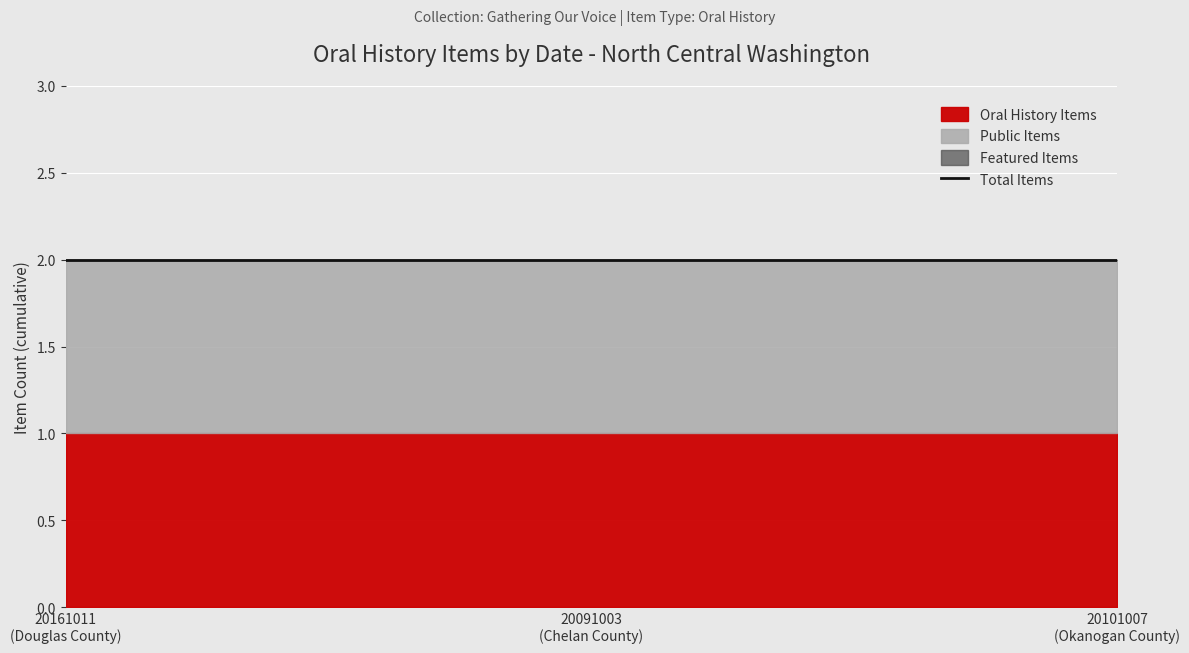

Reading left to right, extract all data points from this chart.

Oral History Items: 20161011=1	20091003=1	20101007=1
Public Items: 20161011=1	20091003=1	20101007=1
Featured Items: 20161011=0	20091003=0	20101007=0